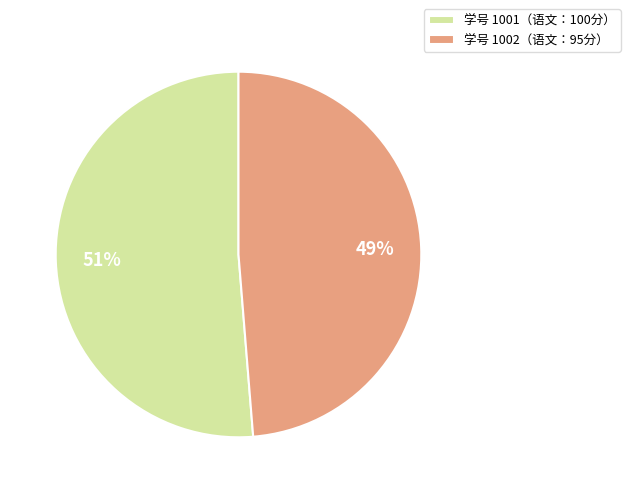

The 学号 1001（语文：100分） slice represents 51% of the pie. True or false?

True